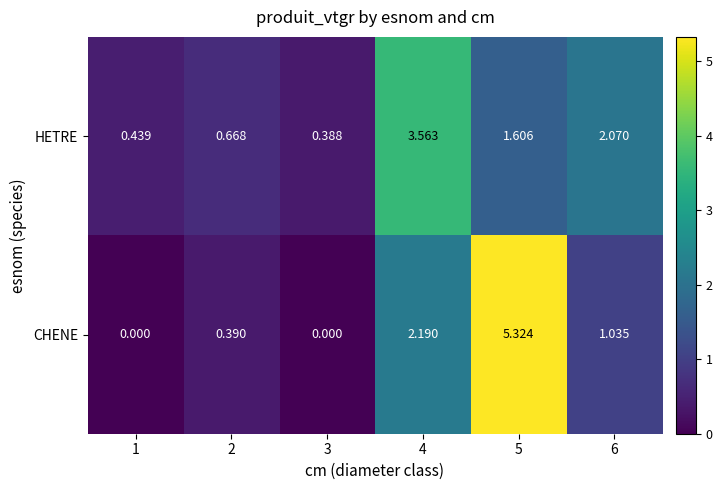

At 4, list the series in order from smallest to largest.

CHENE, HETRE